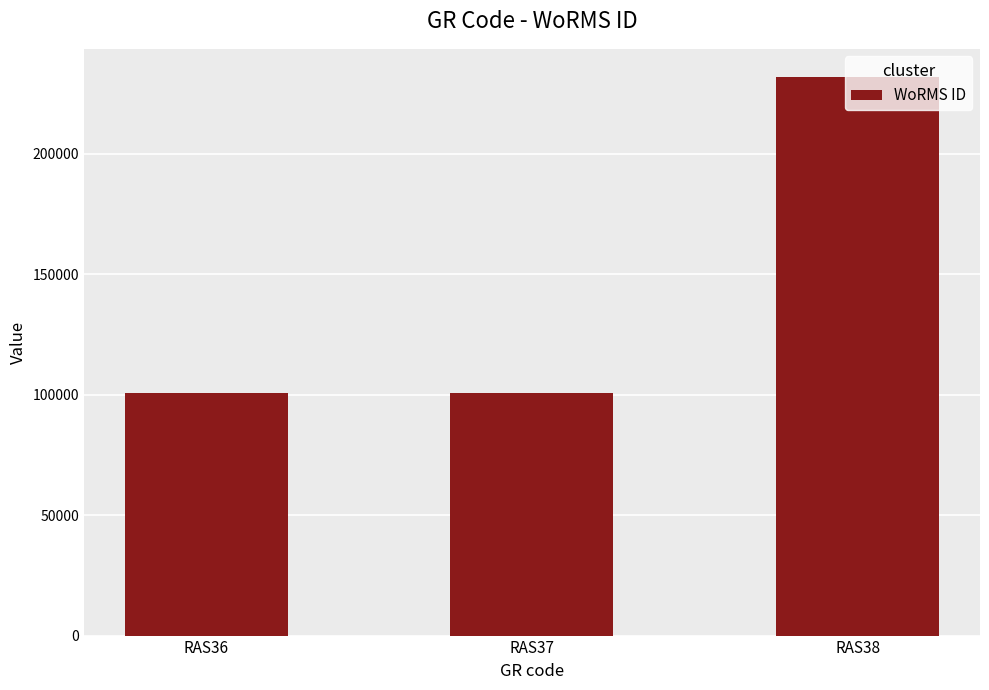

What is the value of the 1st bar from the left?

100803